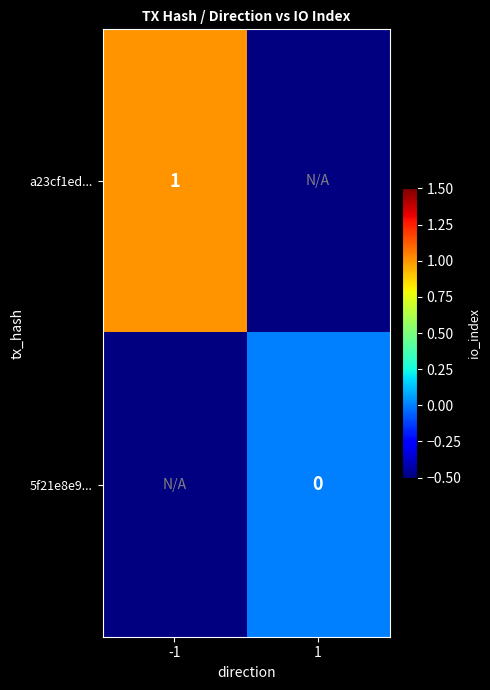

At how many categories does at least one series exceed 0?

1